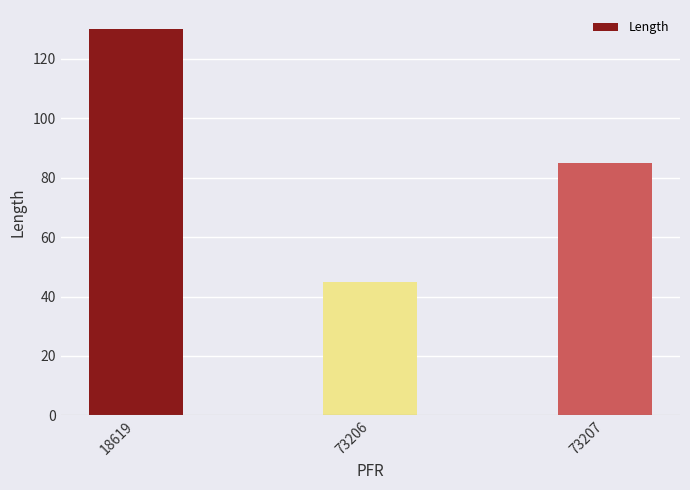

What is the minimum value shown in the chart?

45